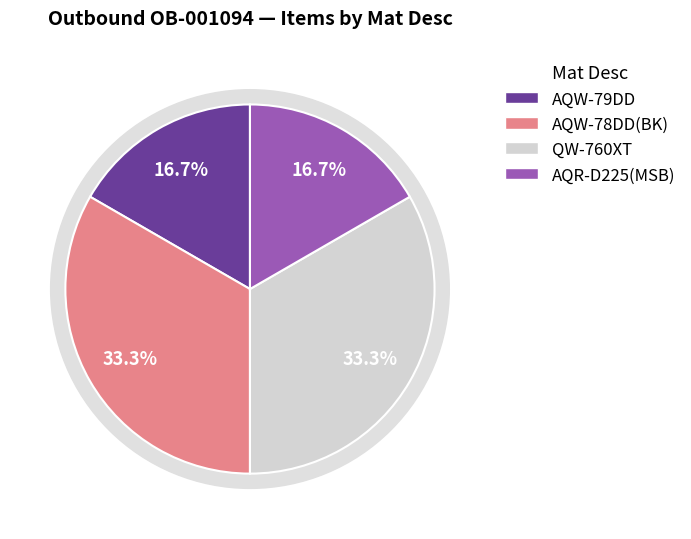

What percentage is the QW-760XT slice, to the nearest percent?

33%